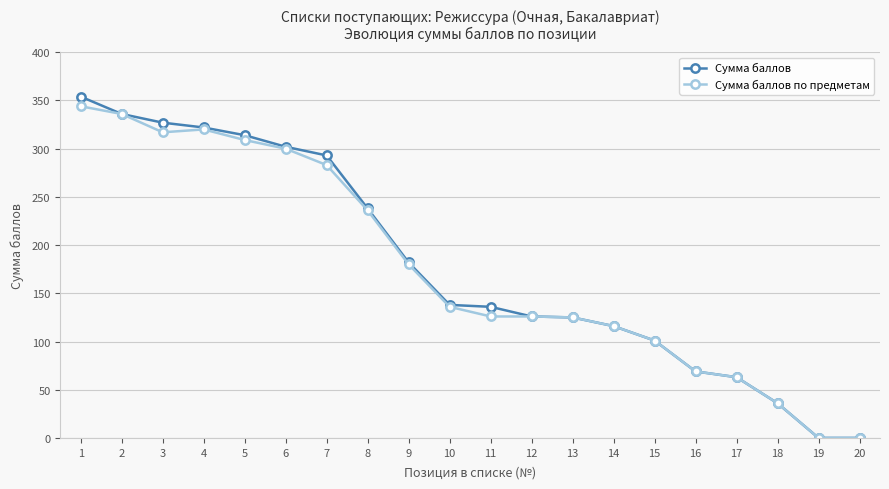

What is the approximate value of Сумма баллов по предметам at 11, to the nearest 10?

130